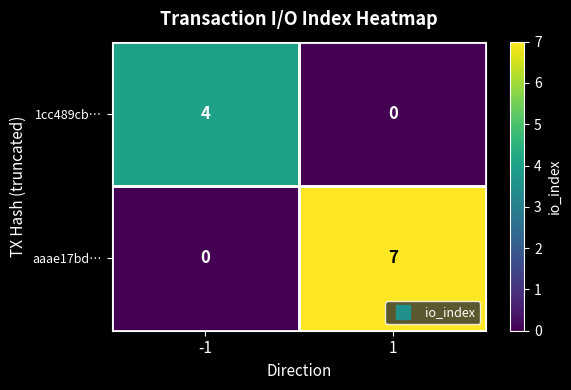

What is the difference between the maximum and minimum values in the 1cc489cb… series?

4